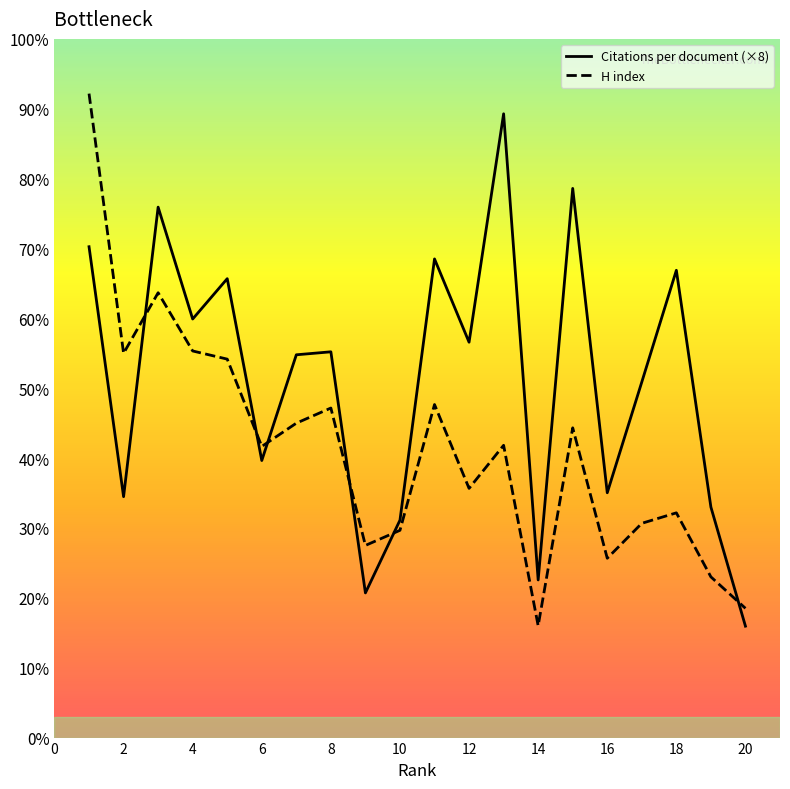

Does the chart have visible grid lines?

No